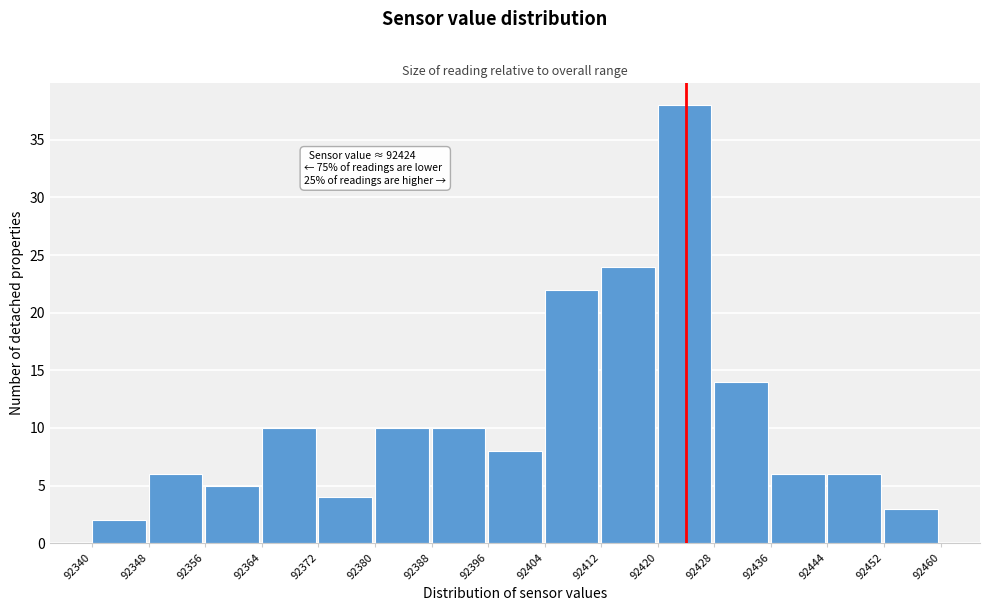

Which range on the x-axis has the tallest bar?

92420 to 92428